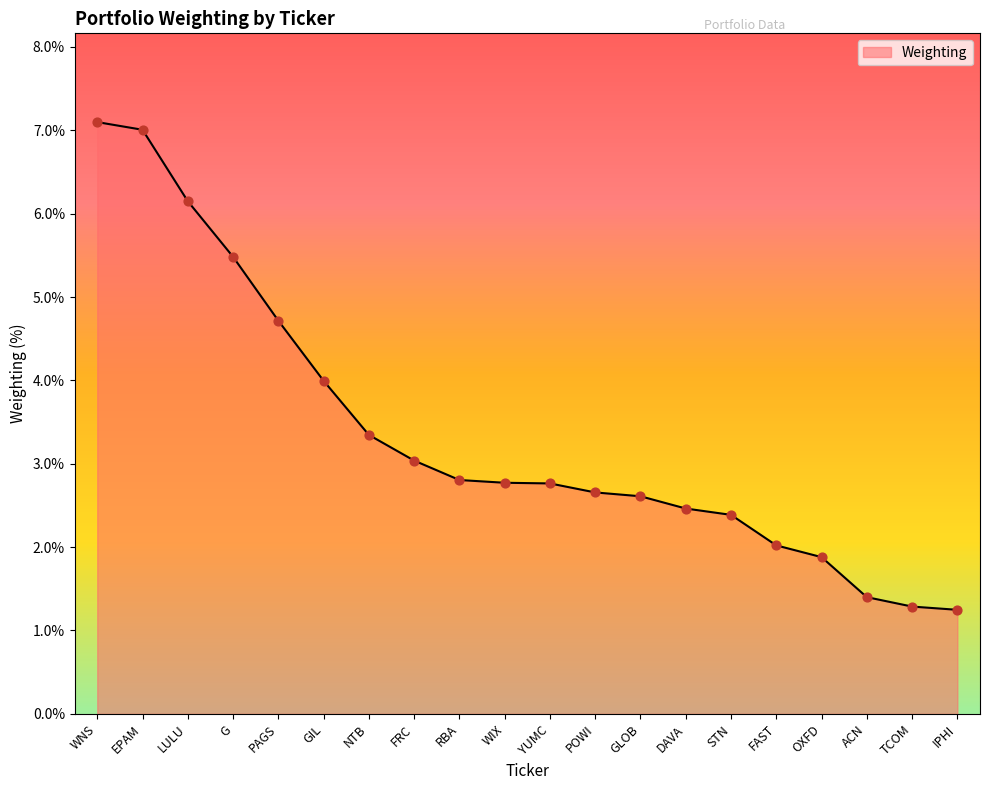

Approximately how many times larger is the value at NTB compared to PAGS?

0.7